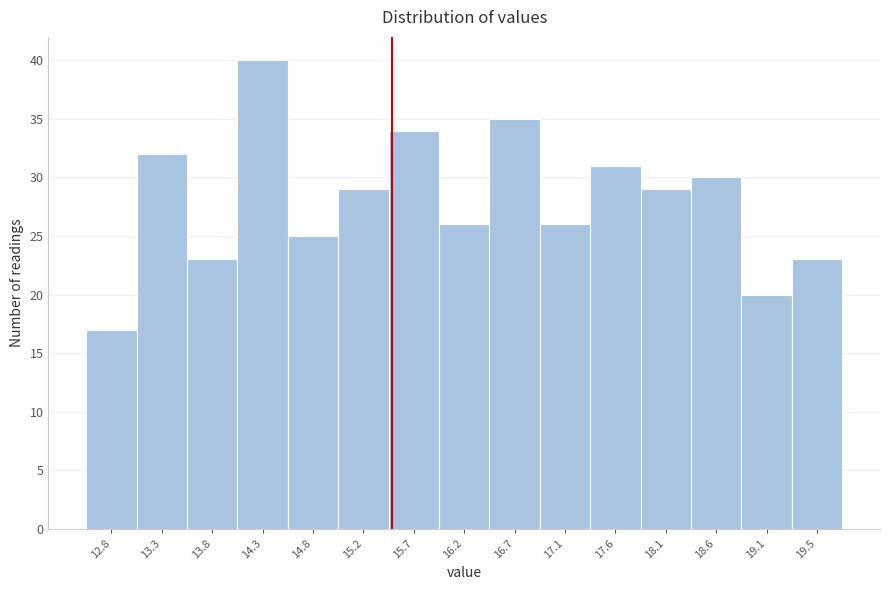

Over which range of the x-axis is the bar tallest?

14.05 to 14.50